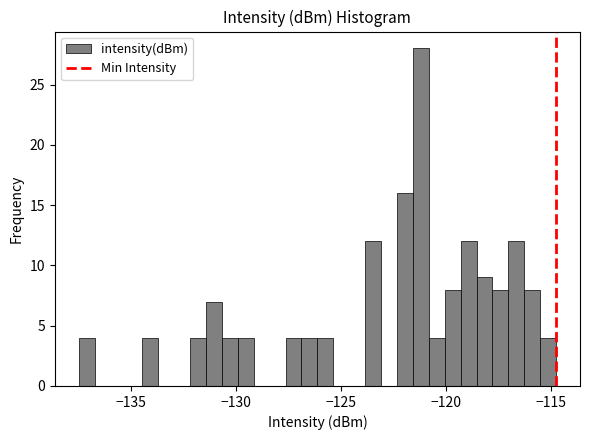

Around what value on the x-axis is the tallest bar? Give the approximate position of its centre, as read against the axis.

-121.0